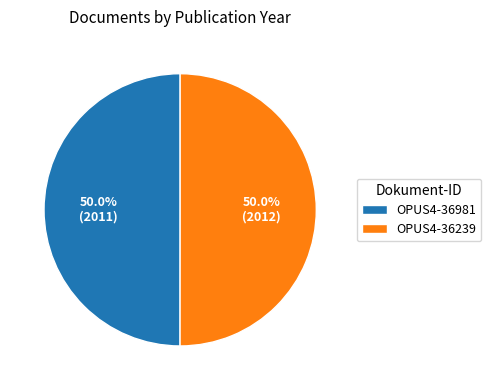

What is the ratio of the value at OPUS4-36239 to the value at OPUS4-36981?

1.0